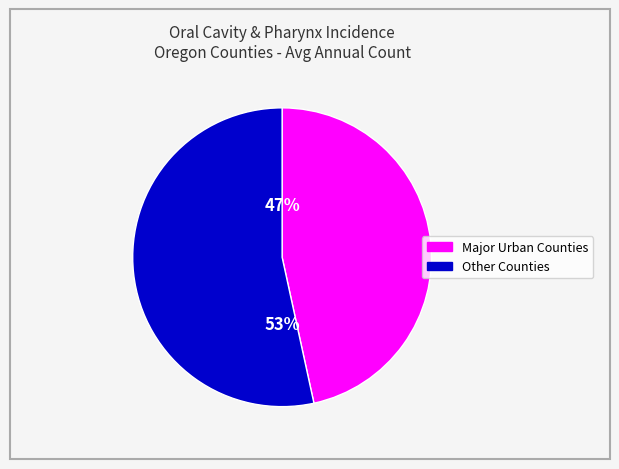

To the nearest percent, what is the average slice percentage?

50%